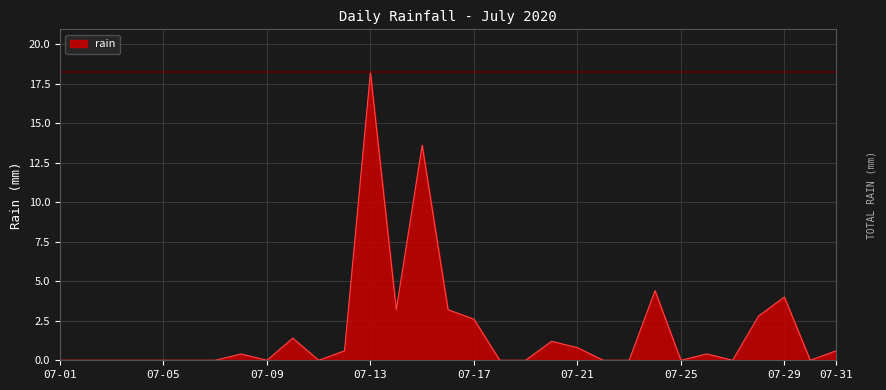

What is the difference between the maximum and minimum values?

18.2